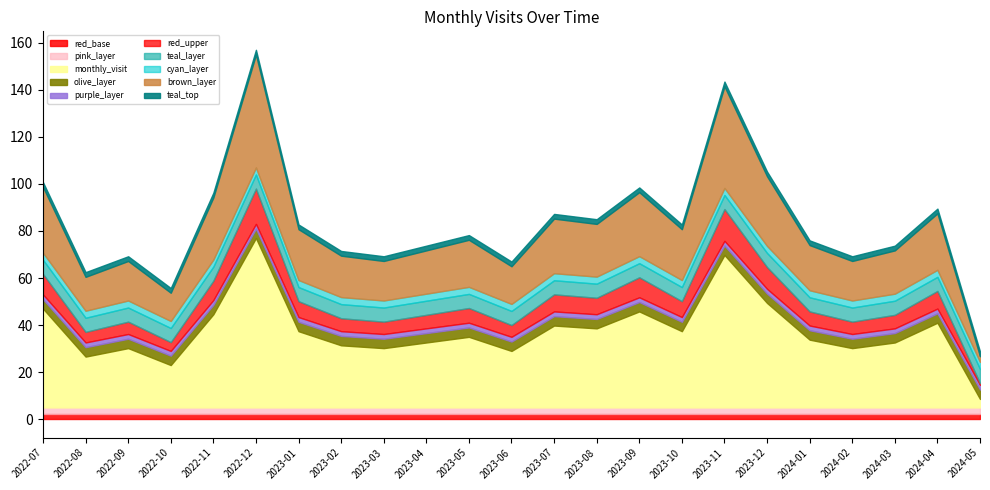

At which category does the chart reach its peak across all series?

2022-12